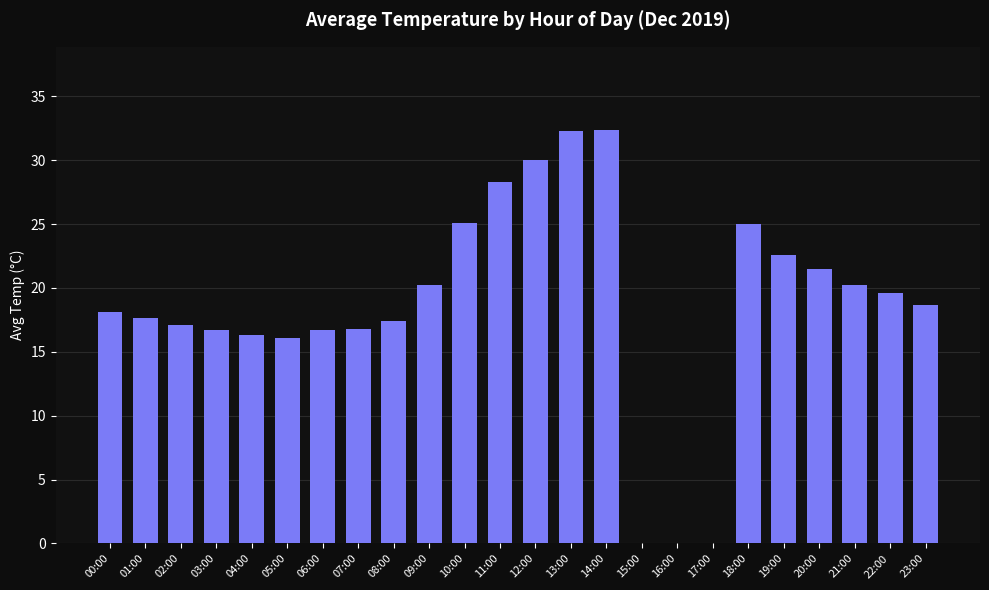

Is it true that the value at 05:00 is 6.7?

False